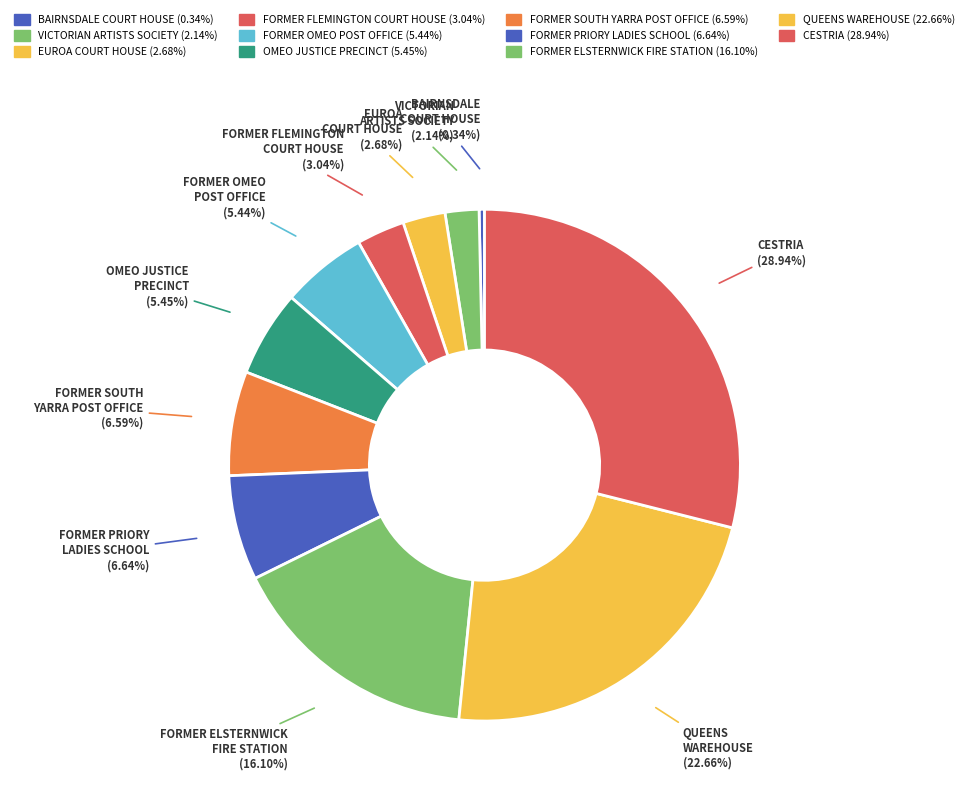

What is the smallest slice in the pie chart?

BAIRNSDALE
COURT HOUSE